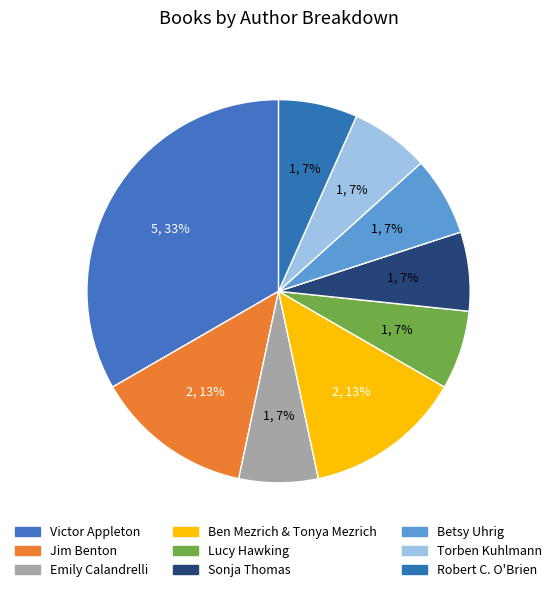

How many slices are in this pie chart?

9